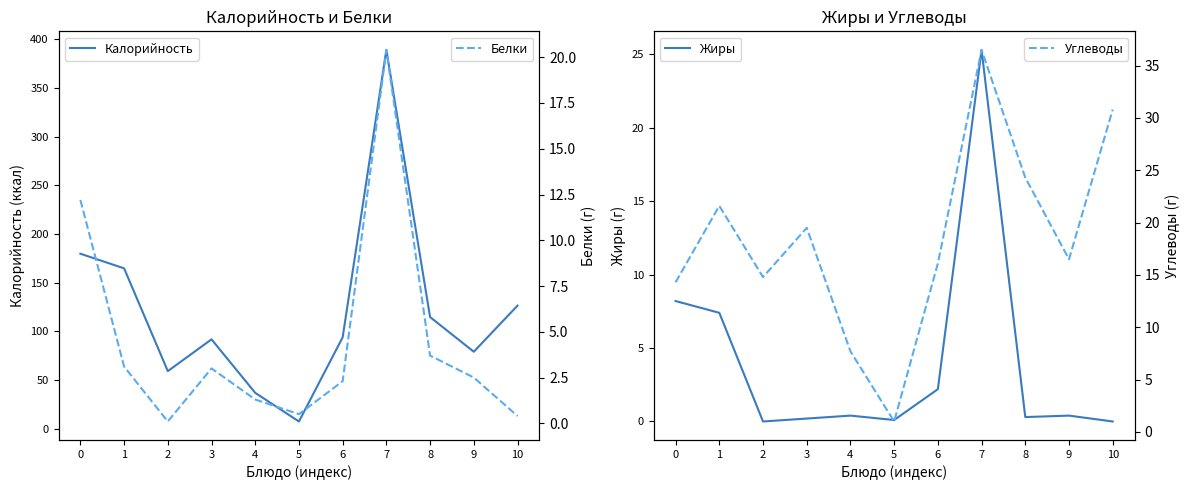

True or false: Калорийность and Углеводы cross at least once.

False